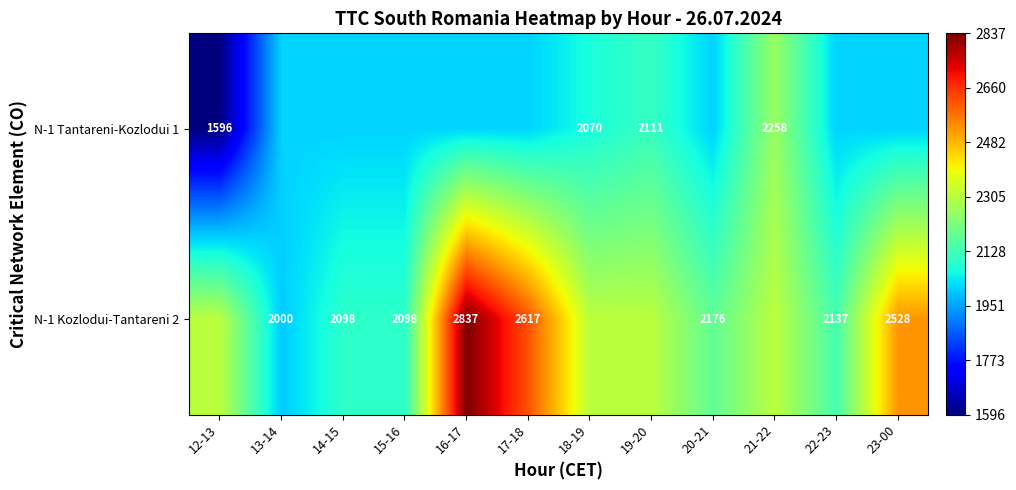

At which label does N-1 Tantareni-Kozlodui 1 first exceed 2008?

13-14